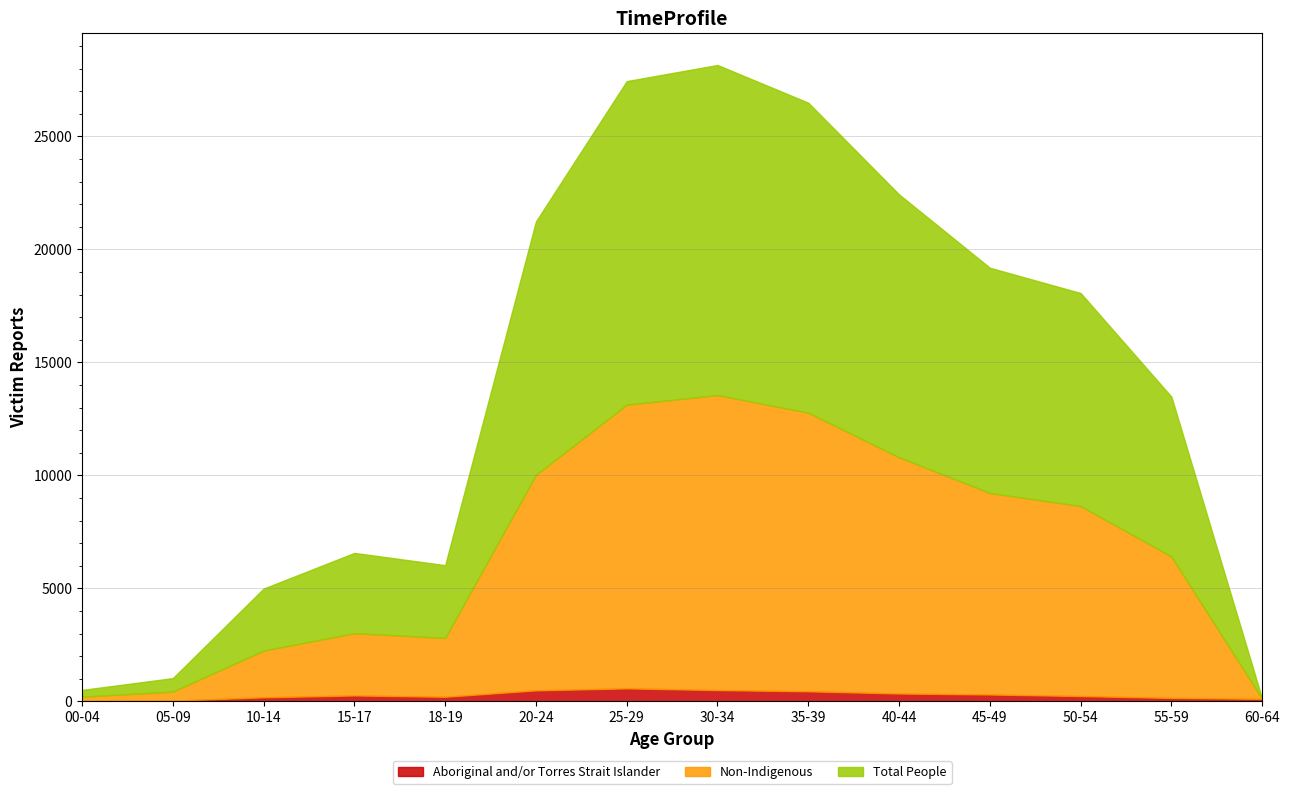

The Total People series shows 3221 at 18-19. True or false?

True